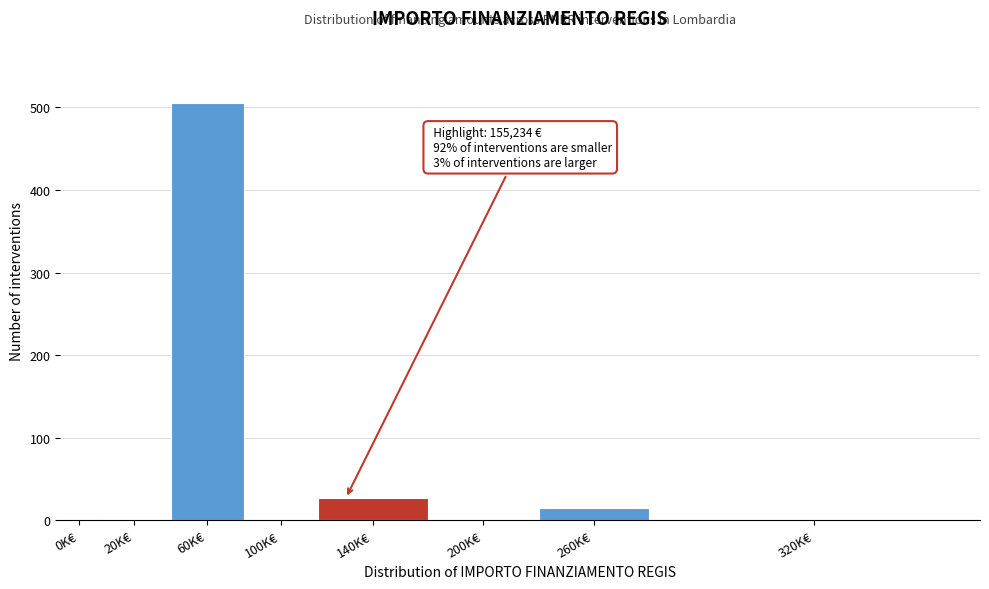

What is the sum of all values?

549